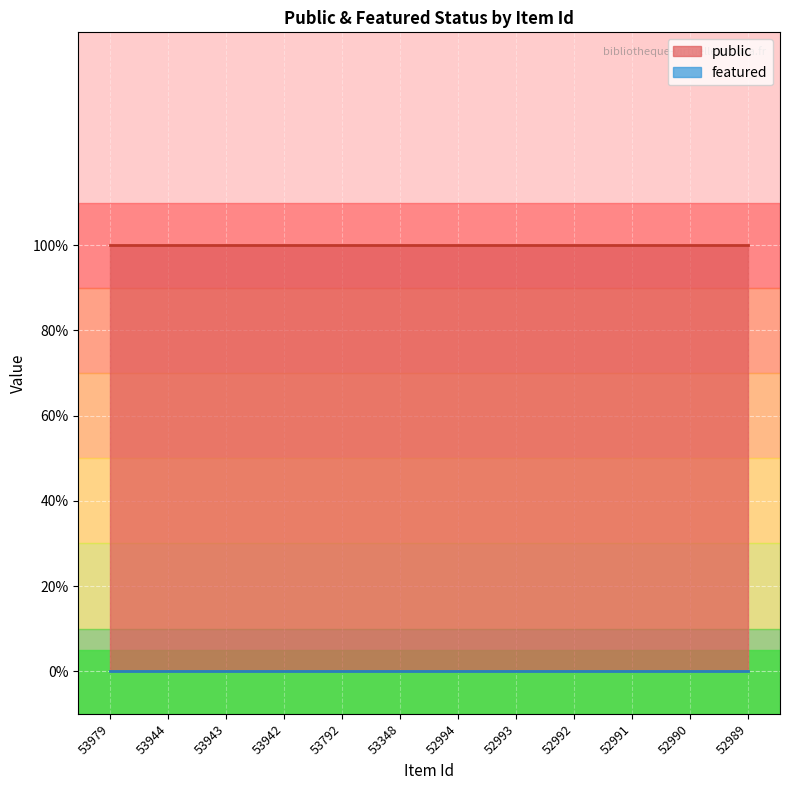

The featured series shows 0 at 52990. True or false?

True